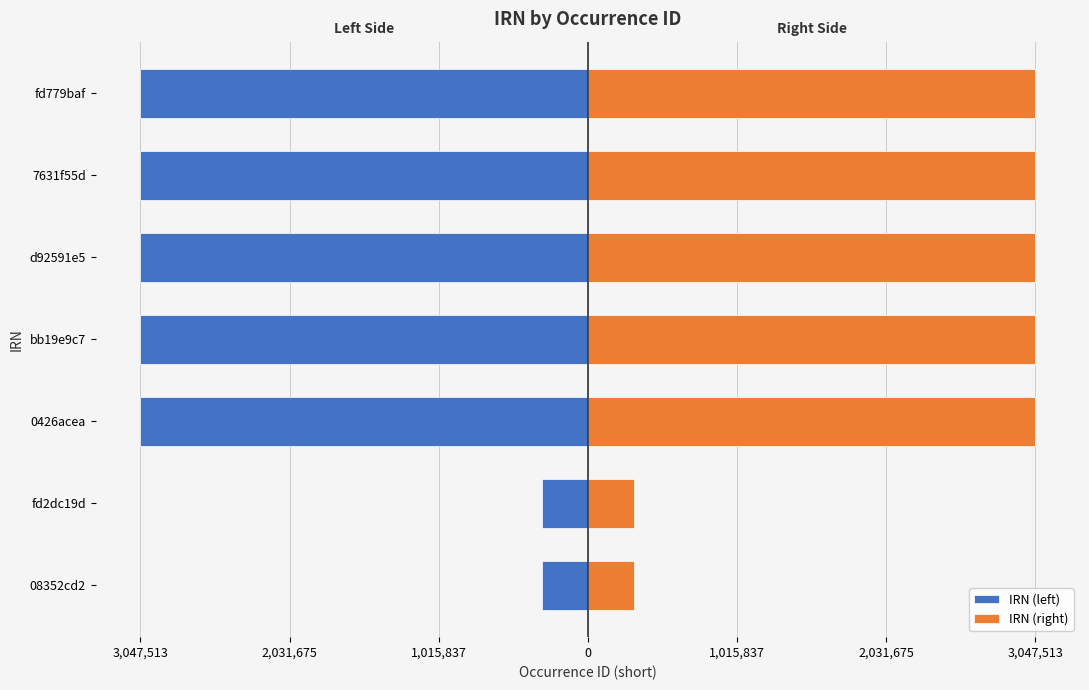

What is the value of the IRN (left) bar at the 2nd from the left?

-314803